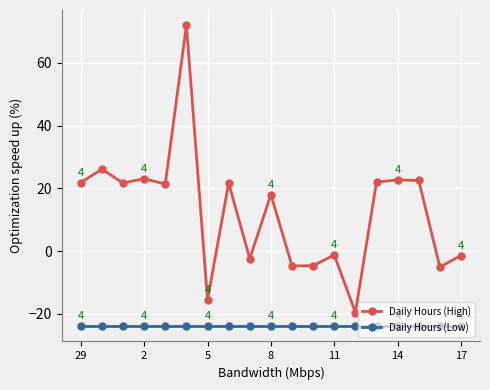

What is the sum of all Daily Hours (High) values?

238.1